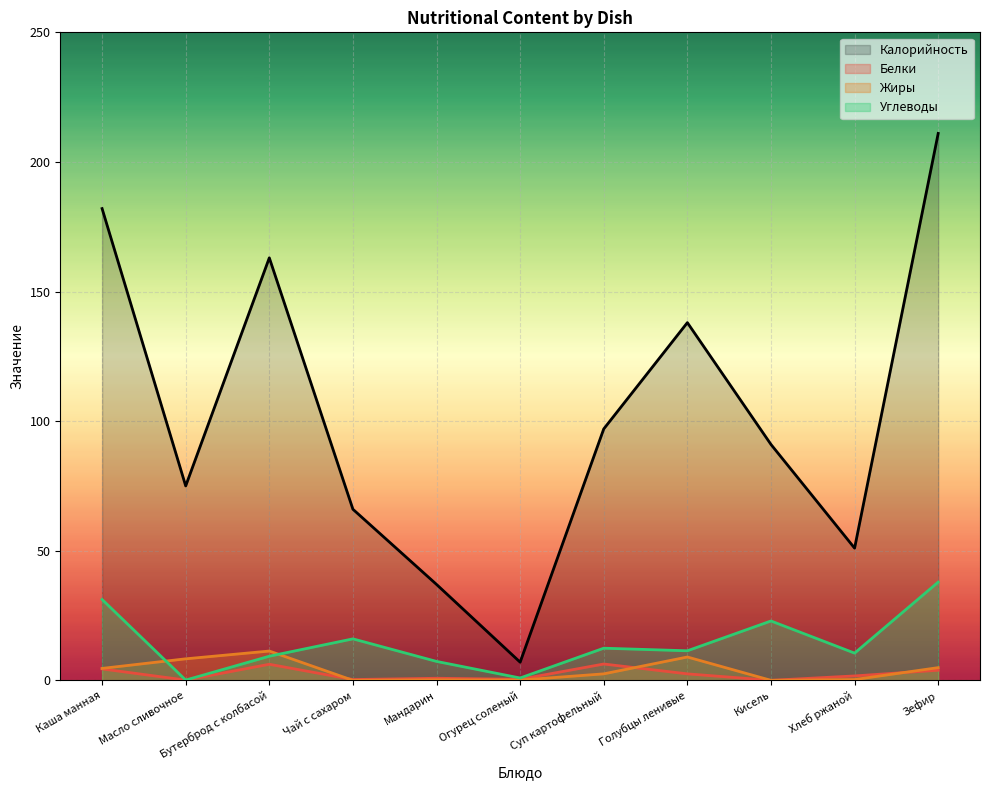

Which series has the largest range (max minus min)?

Калорийность